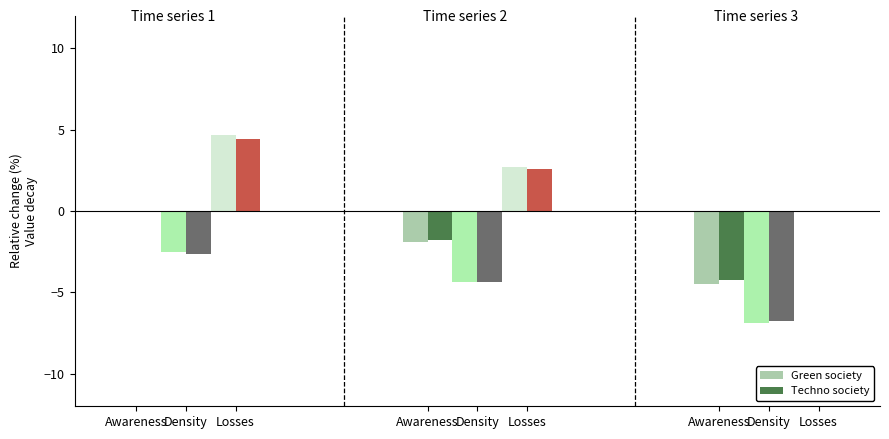

Count the number of data series in this chart.

2